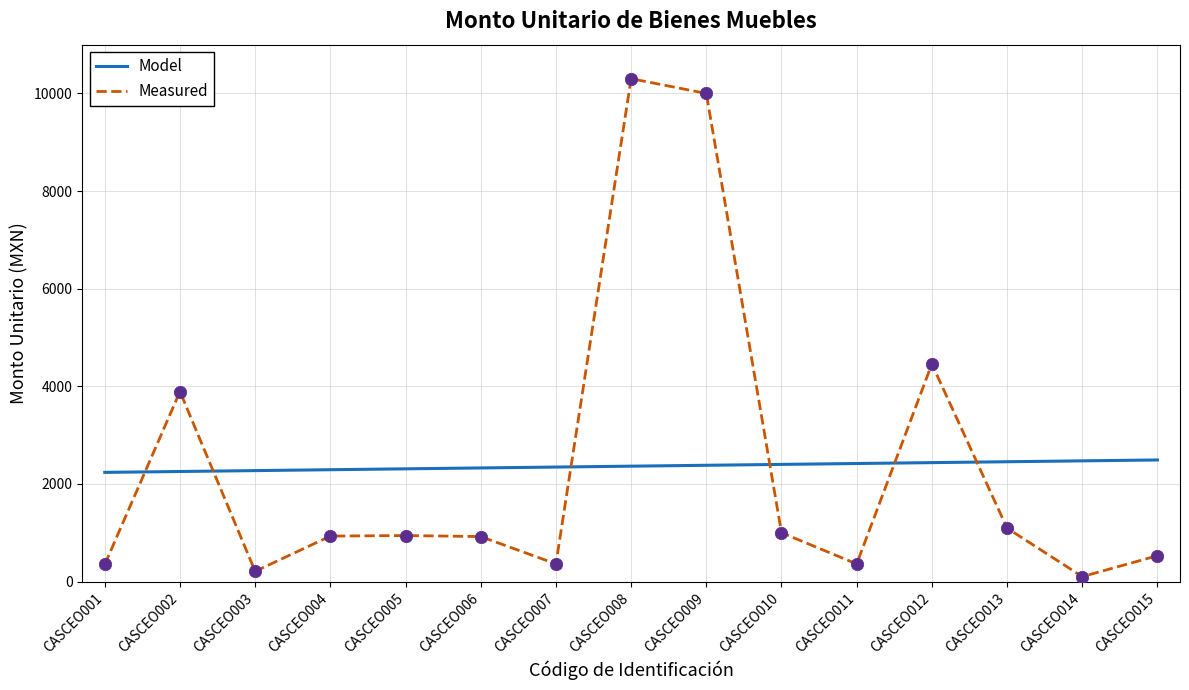

Which series changed the most between CASCEO002 and CASCEO015?

Measured